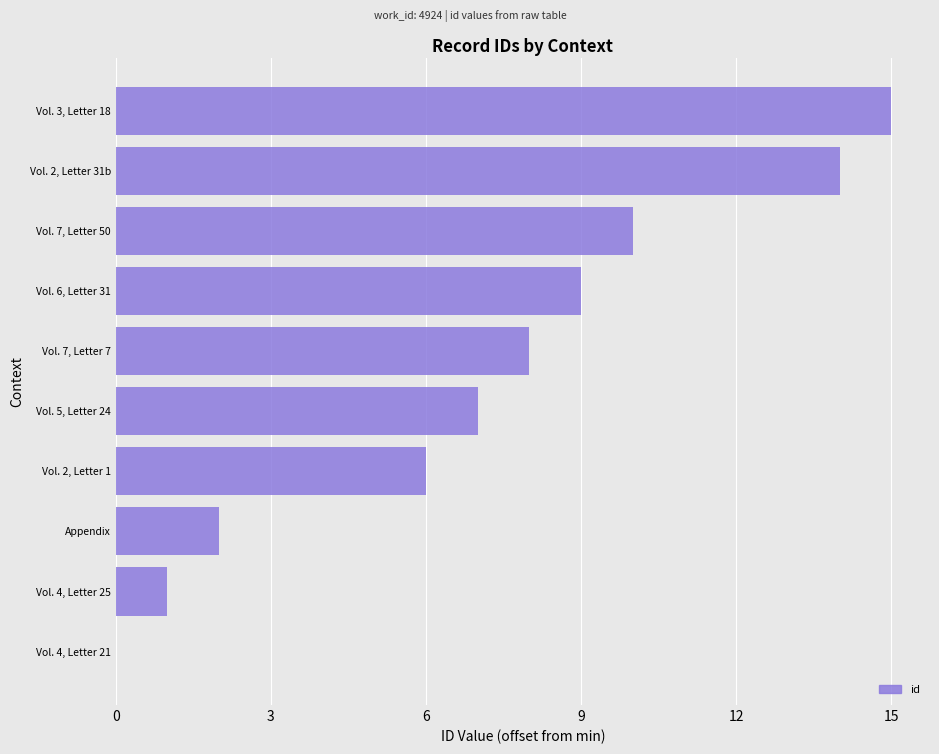

Approximately how many times larger is the value at Vol. 5, Letter 24 compared to Vol. 3, Letter 18?

0.5